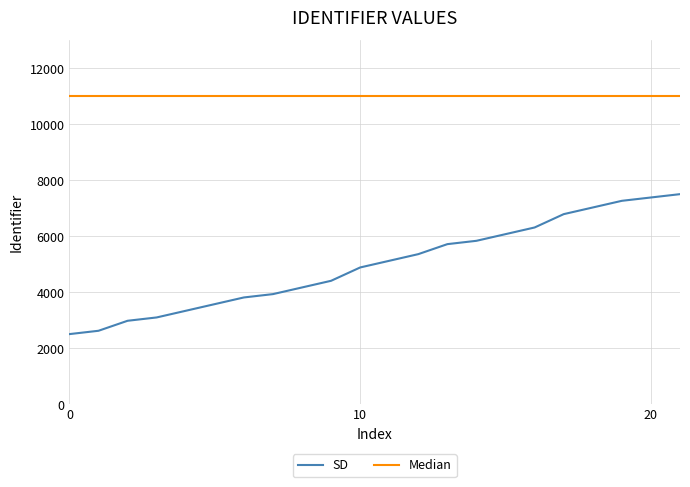

What is the difference between the maximum and minimum values in the SD series?

5000.0